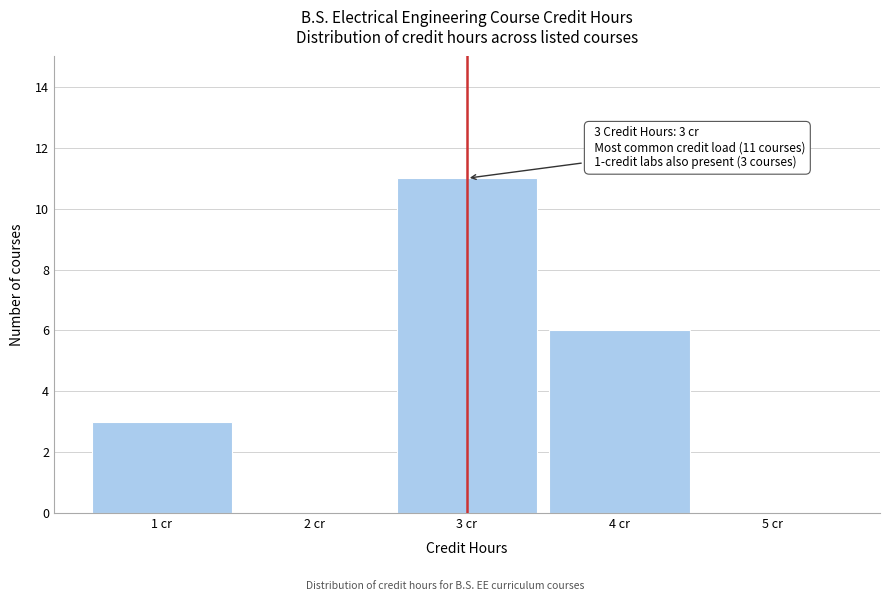

Which range on the x-axis has the tallest bar?

2.5 to 3.5